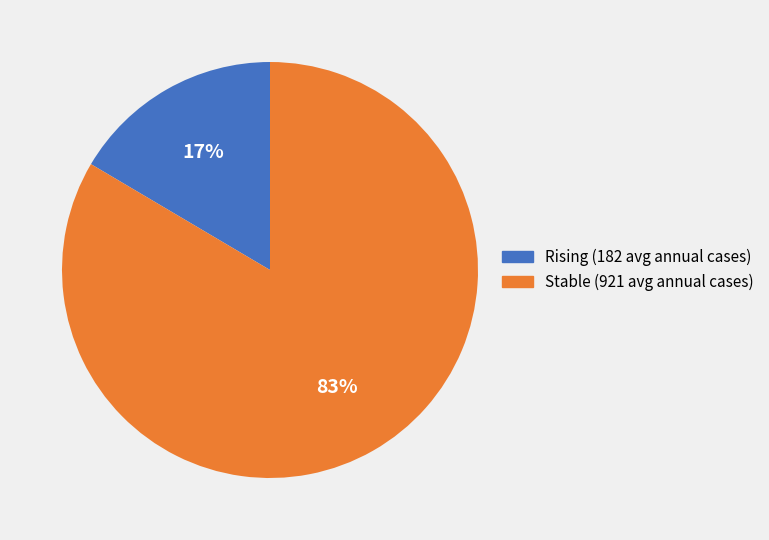

Is there any slice that represents more than half of the pie?

Yes